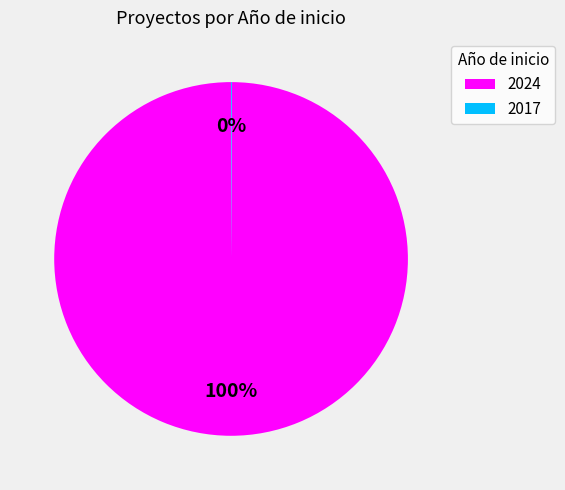

To the nearest percent, what is the average slice percentage?

50%